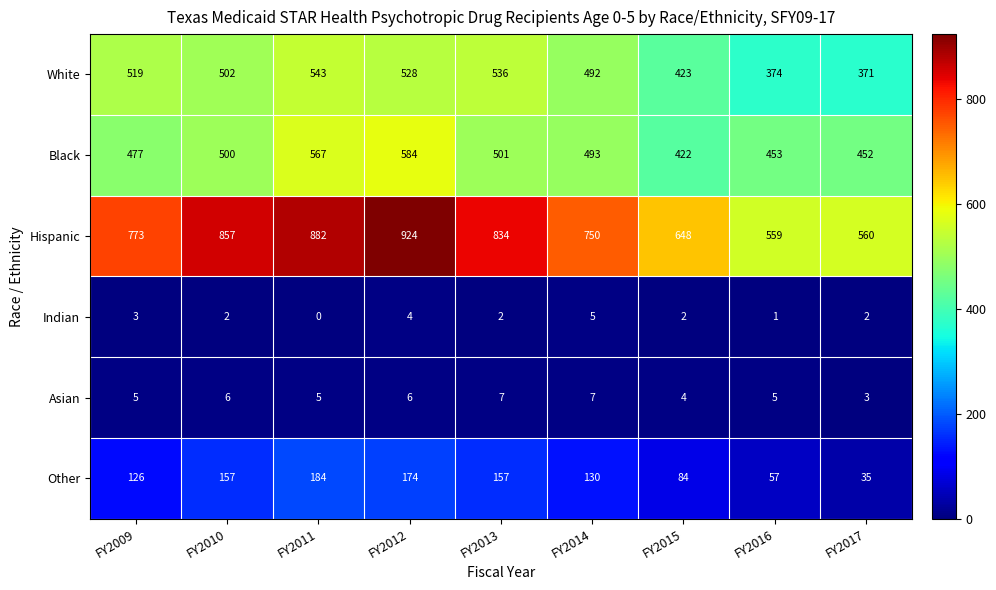

How many categories are shown in the chart?

9